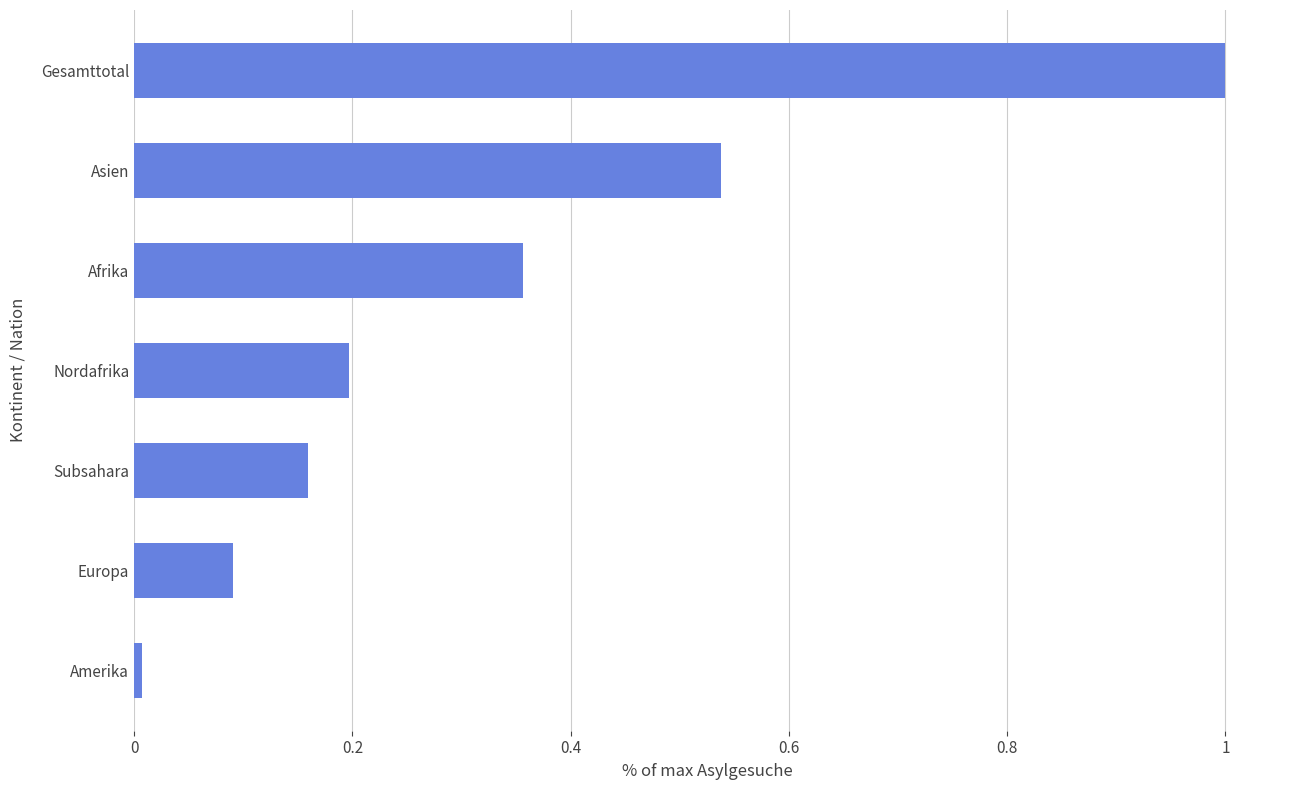

What is the difference between the maximum and minimum values?

1.0